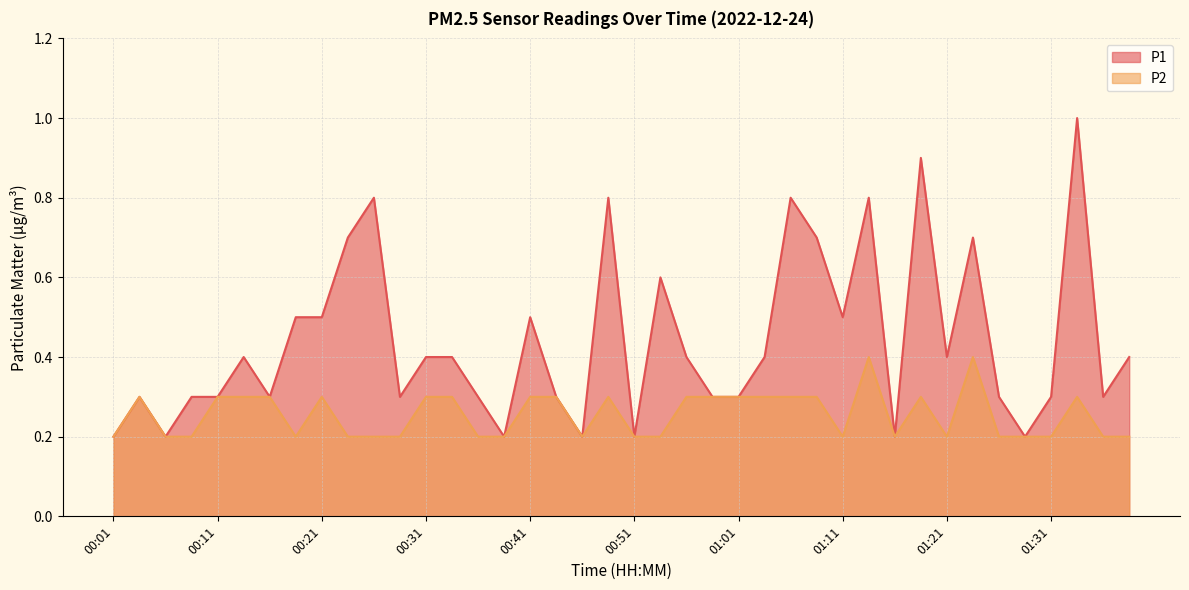

How many interior local valleys does the P2 series have?

5